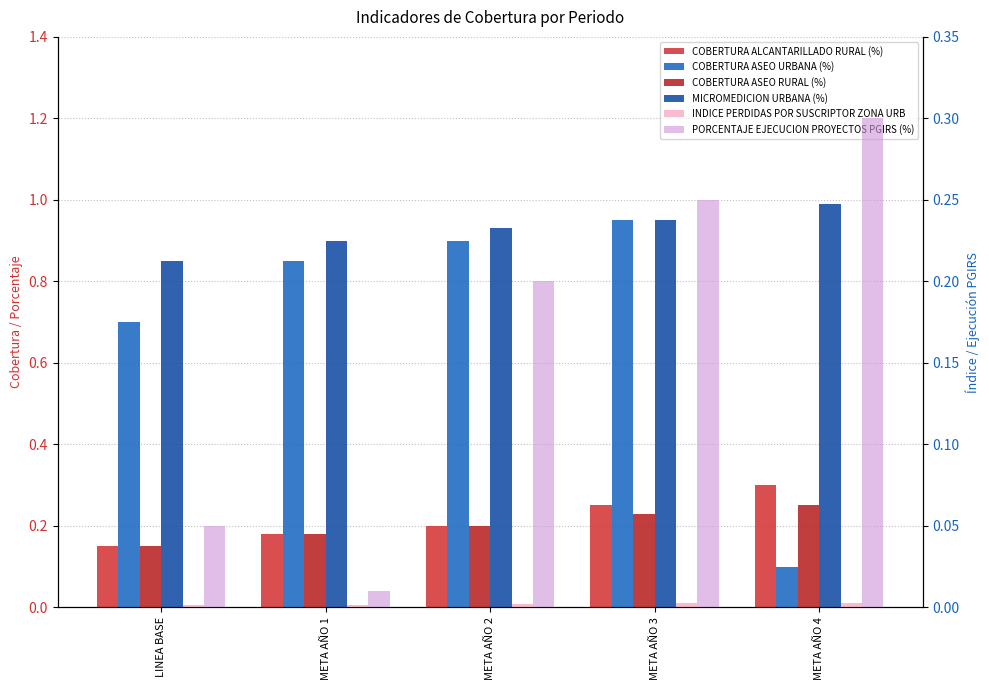

How many bars are there in total?

30